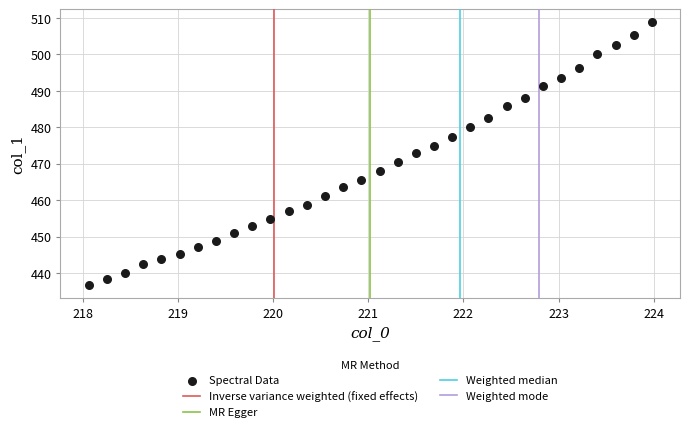

What is the range of Y values (max minus min)?

72.0